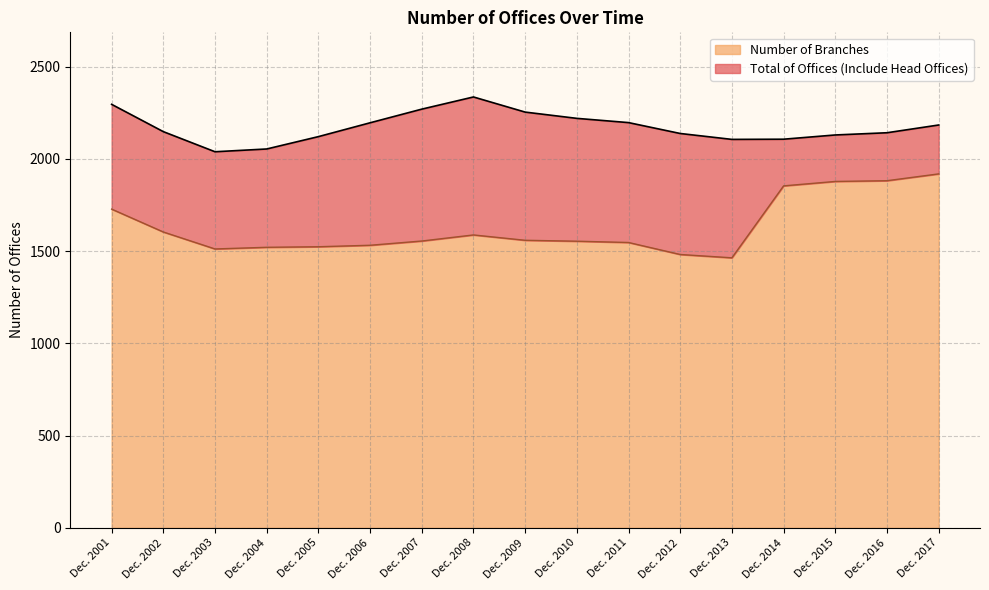

What is the spread (max minus min) of values at Dec. 2013?

642